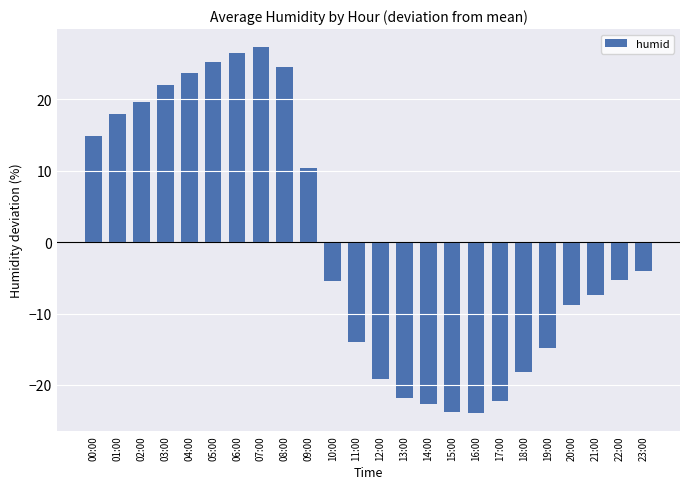

What is the sum of the values at 11:00 and 17:00?

-36.2